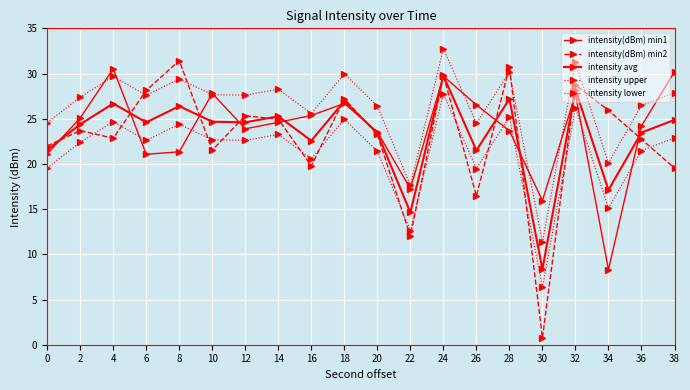

Does the chart have visible grid lines?

Yes